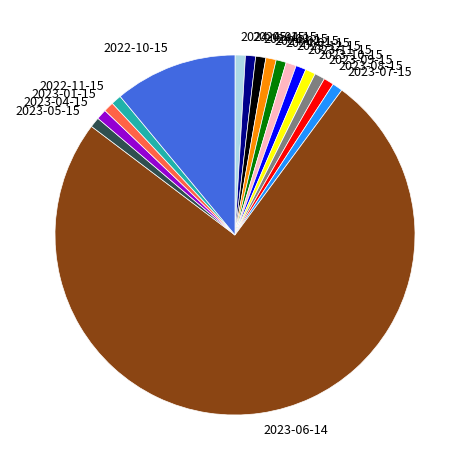

Is 2023-06-14 the majority of the pie?

Yes